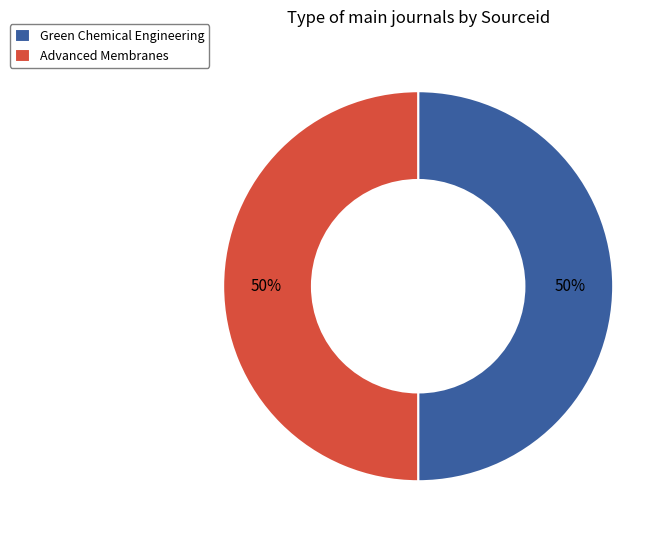

True or false: Green Chemical Engineering accounts for 50% of the total.

True